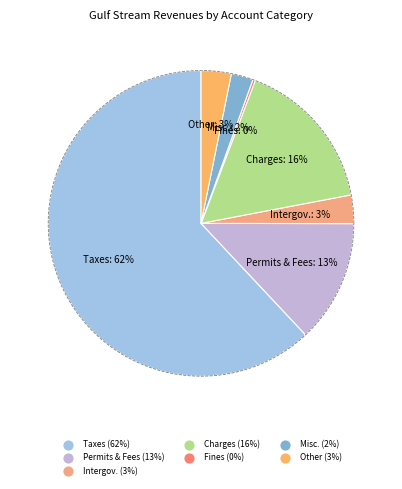

Which category has the smallest portion of the pie?

Judgments, Fines & Forfeits